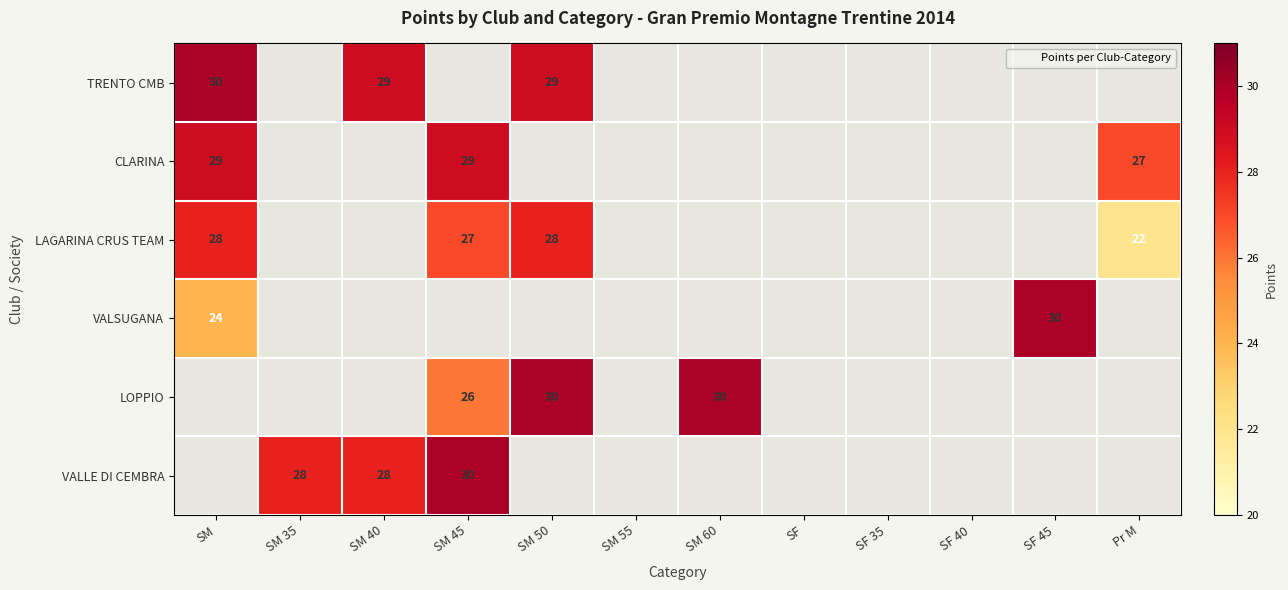

Which category has the highest value in the LAGARINA CRUS TEAM series?

SM